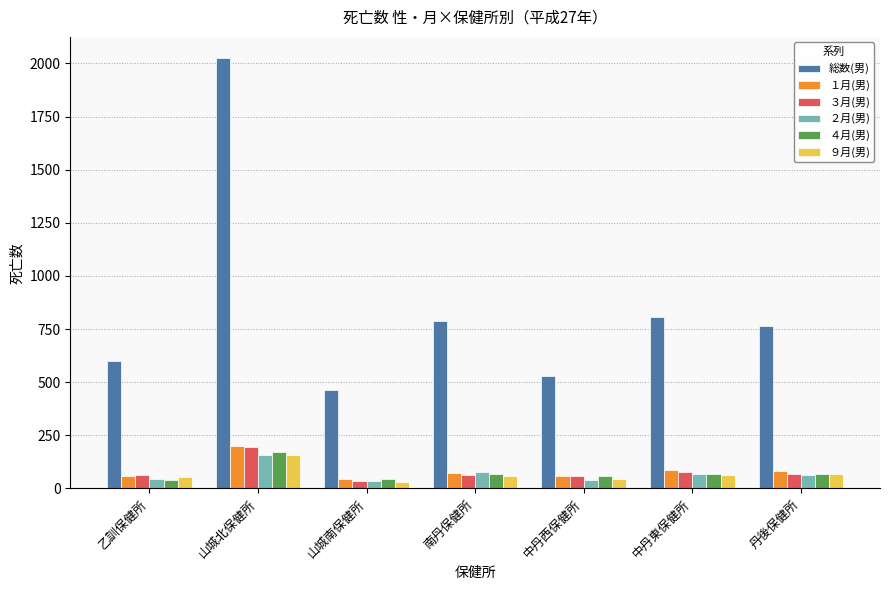

How many bars are there in each group?

6